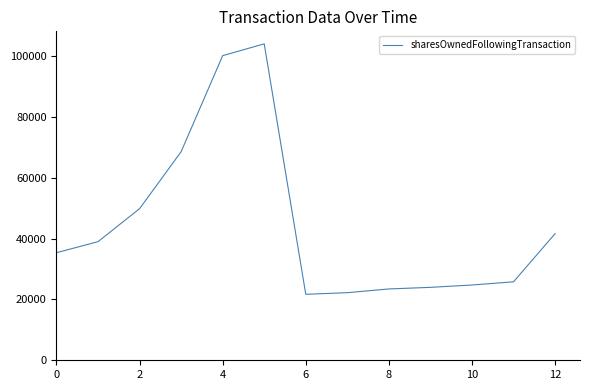

What is the difference between the maximum and minimum values?

82303